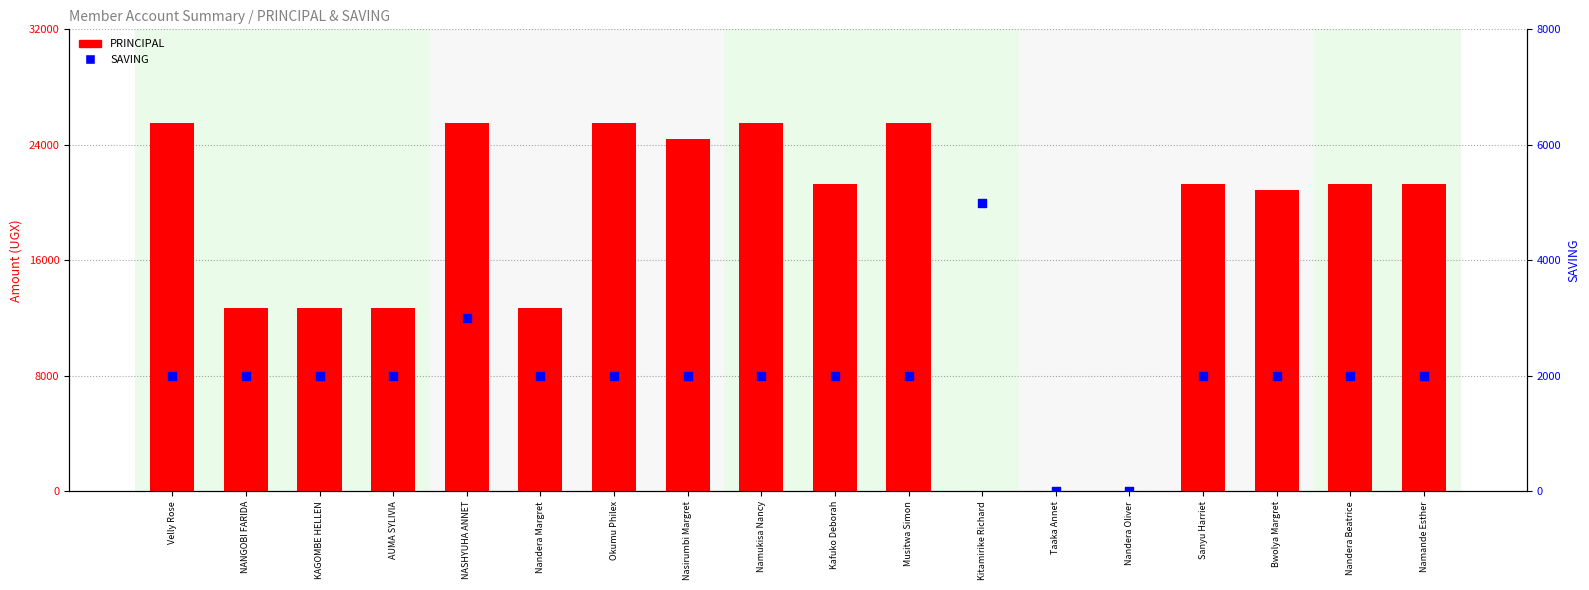

Which series reaches the minimum Y coordinate?

PRINCIPAL